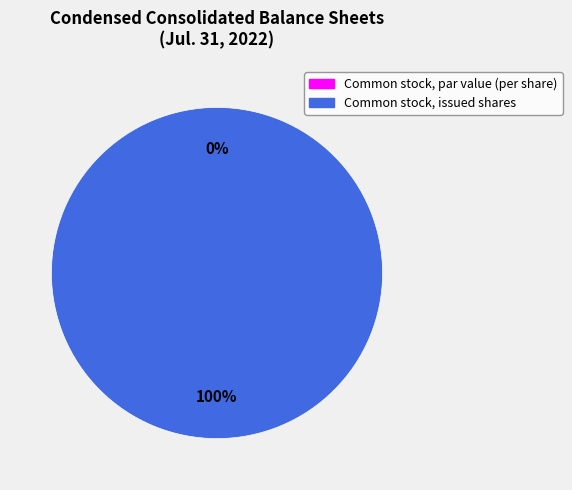

To the nearest percent, what is the average slice percentage?

50%